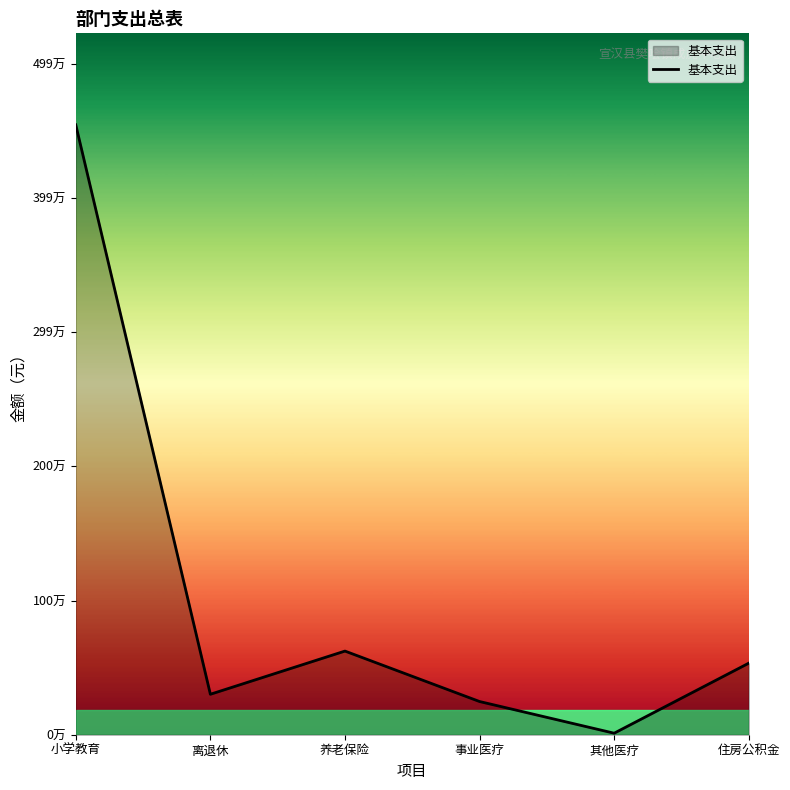

At which category does the data reach its first local valley?

离退休